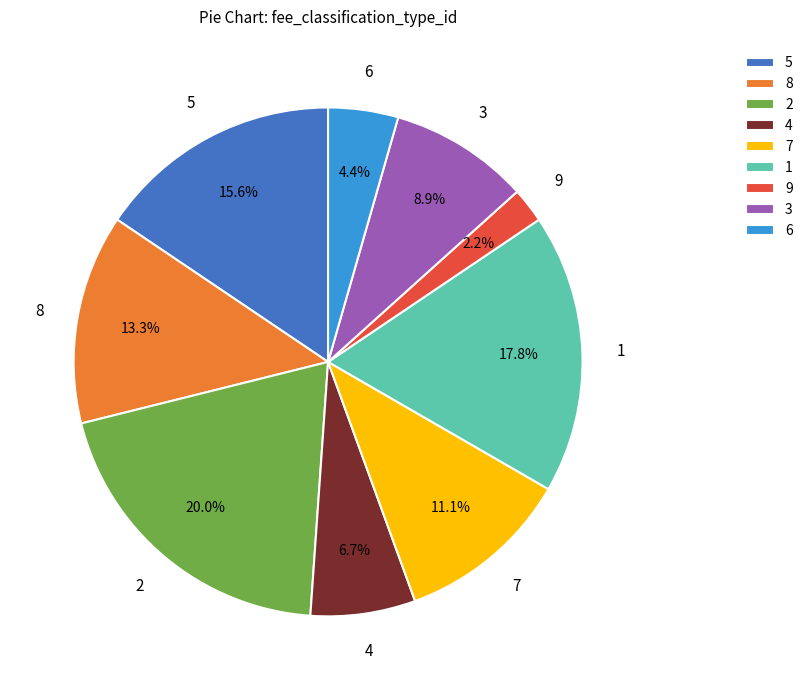

What percentage do 7 and 5 together represent?

26.7%